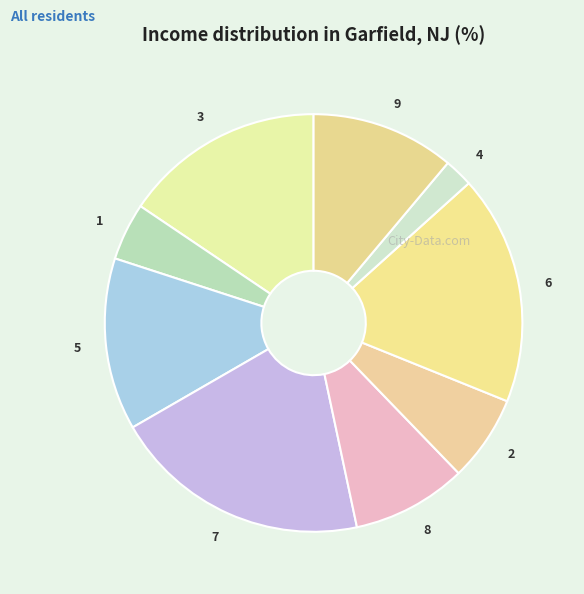

Does any single category account for the majority?

No